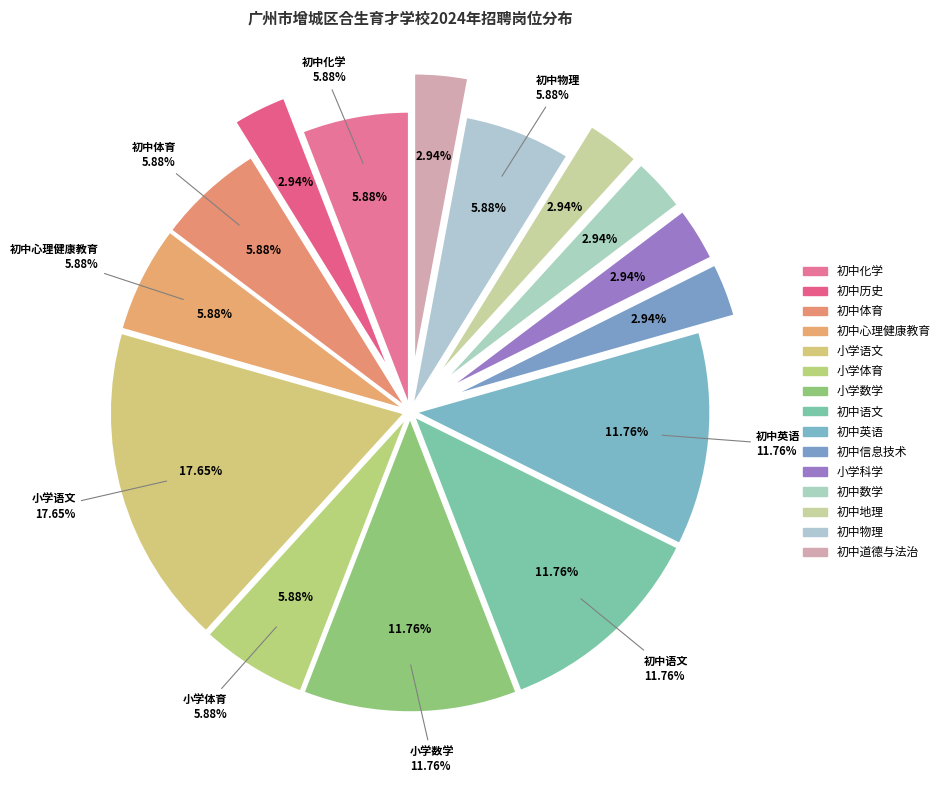

The 初中英语 slice represents 1% of the pie. True or false?

False